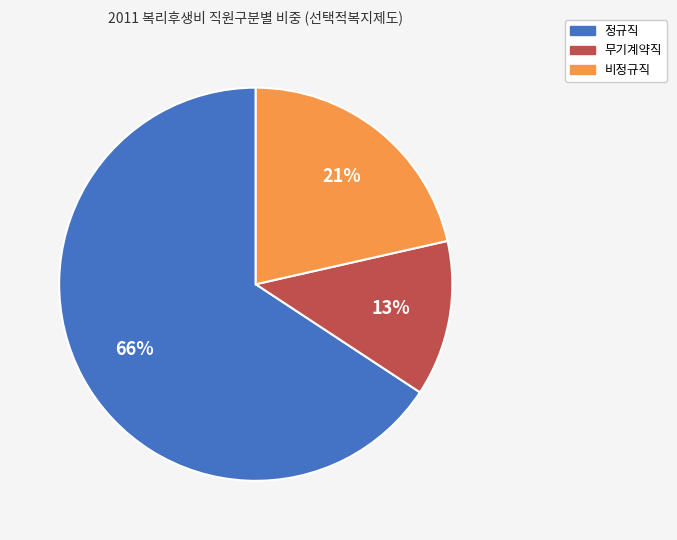

To the nearest percent, what is the average slice percentage?

33%